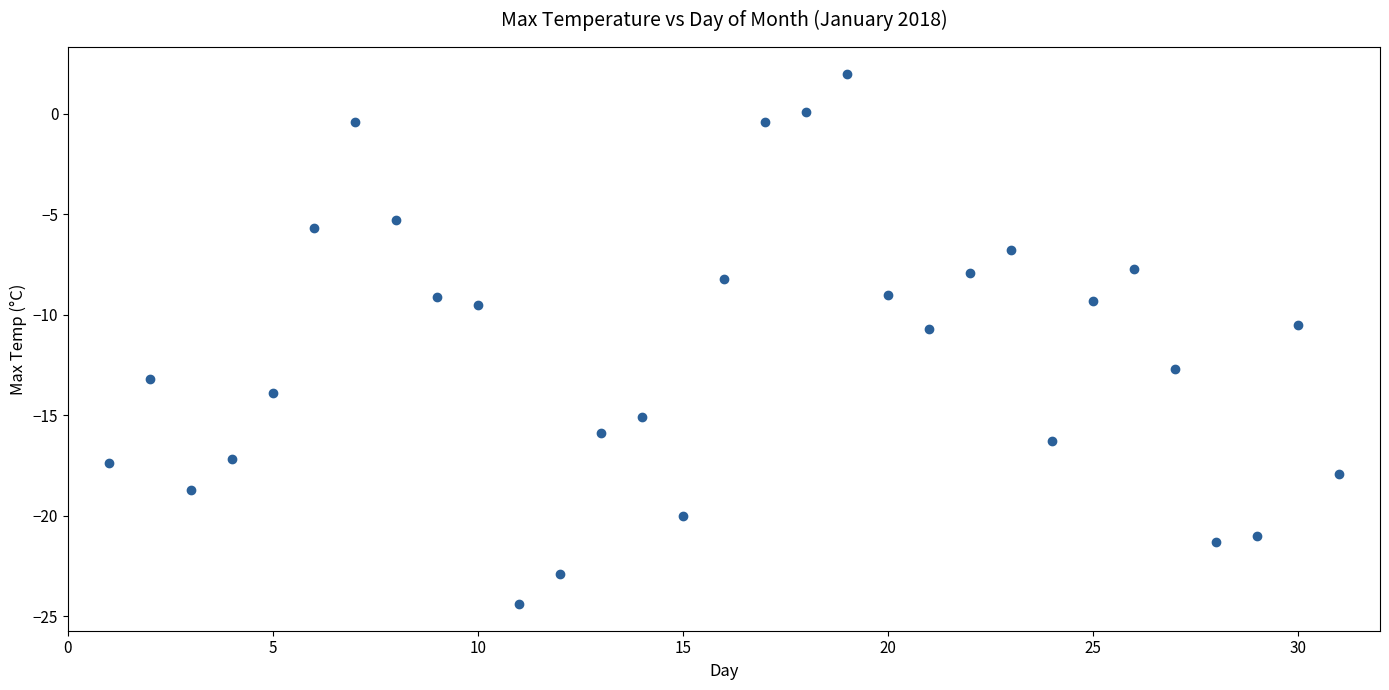

What is the range of X values (max minus min)?

30.0